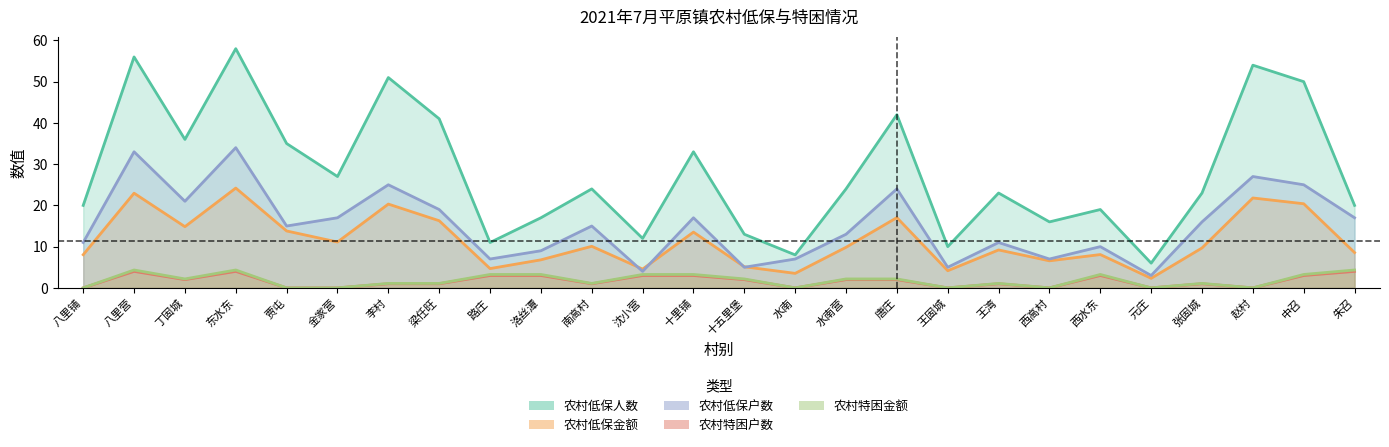

What is the value of the 农村低保金额 point at the 5th from the left?

13.8